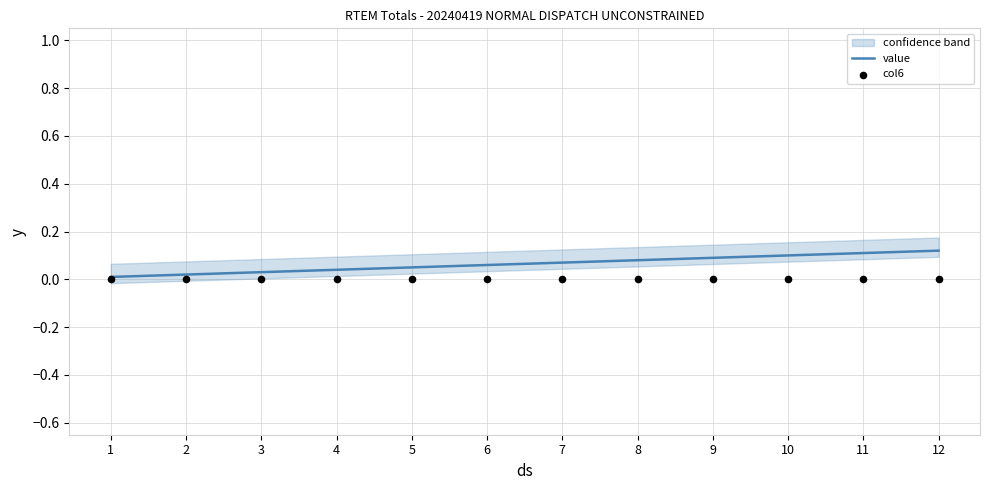

Is the value of value at 9 greater than the value of col6 at 10?

Yes